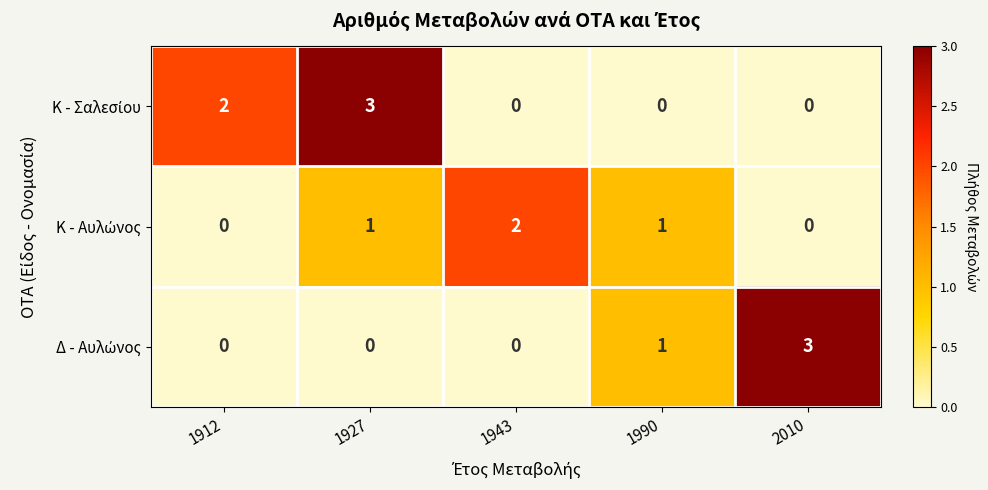

What is the maximum value shown in the chart?

3